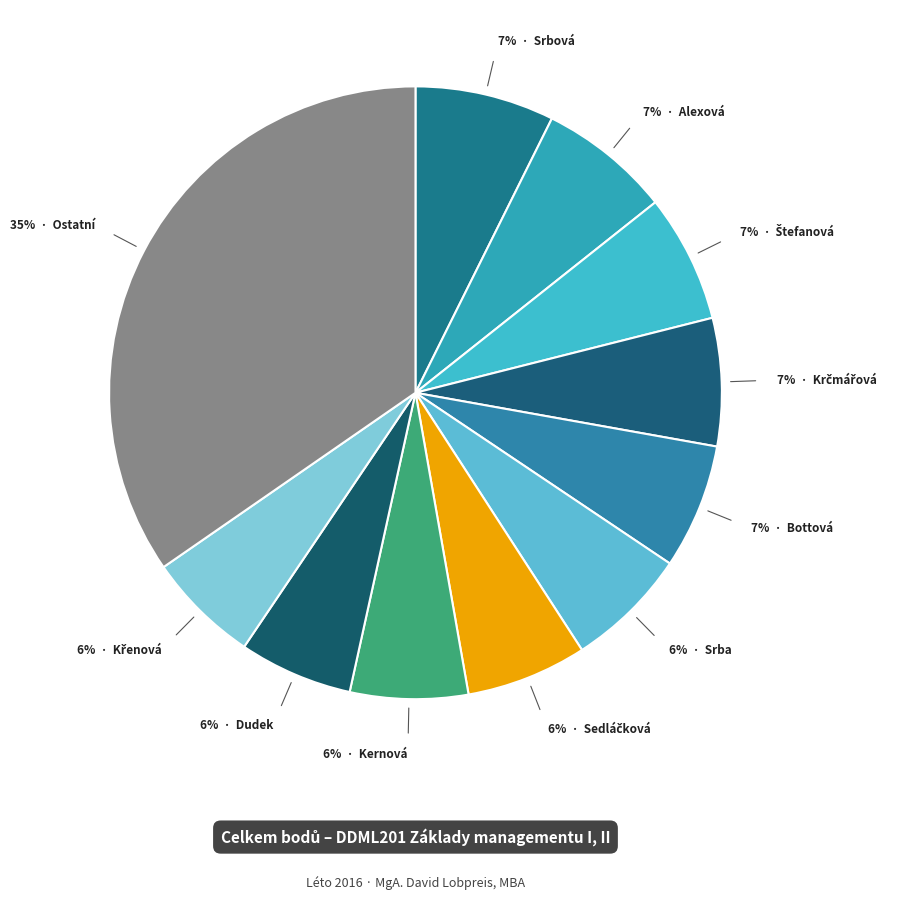

How many segments does this pie chart have?

11